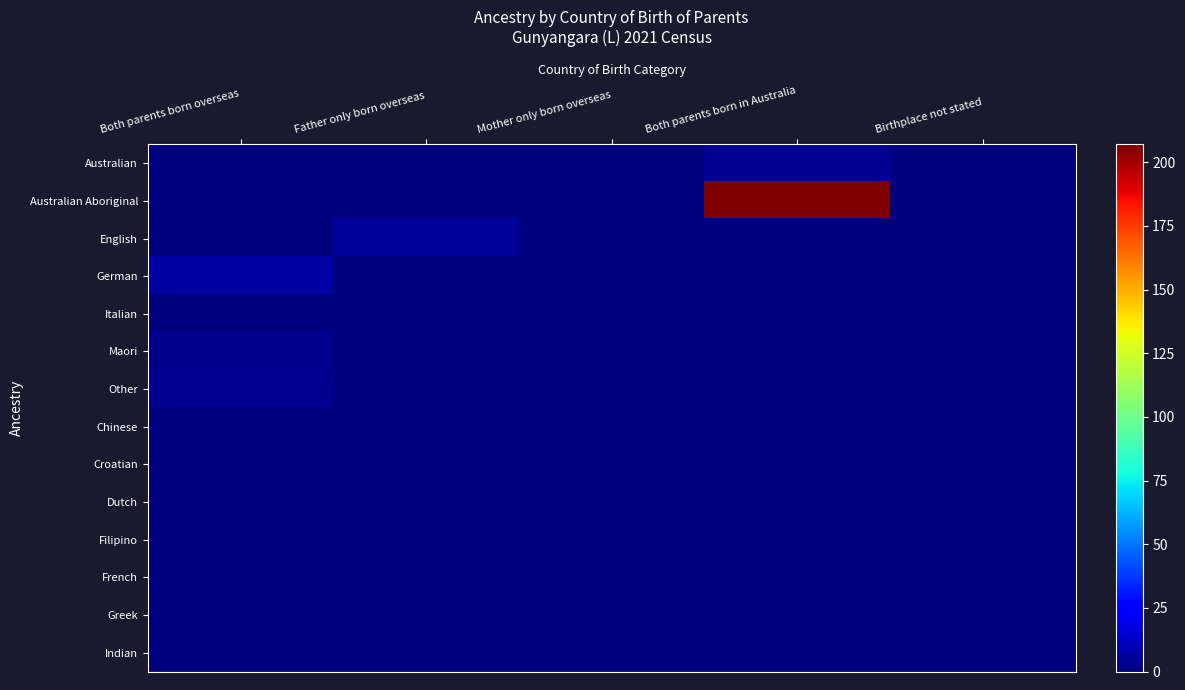

Rank the series by their maximum value, from lowest to highest.

Italian, Chinese, Croatian, Dutch, Filipino, French, Greek, Indian, Maori, Australian, Other, English, German, Australian Aboriginal